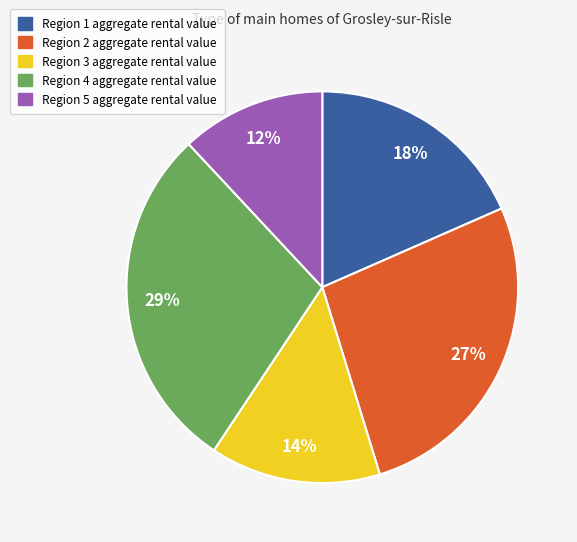

To the nearest percent, what is the average slice percentage?

20%